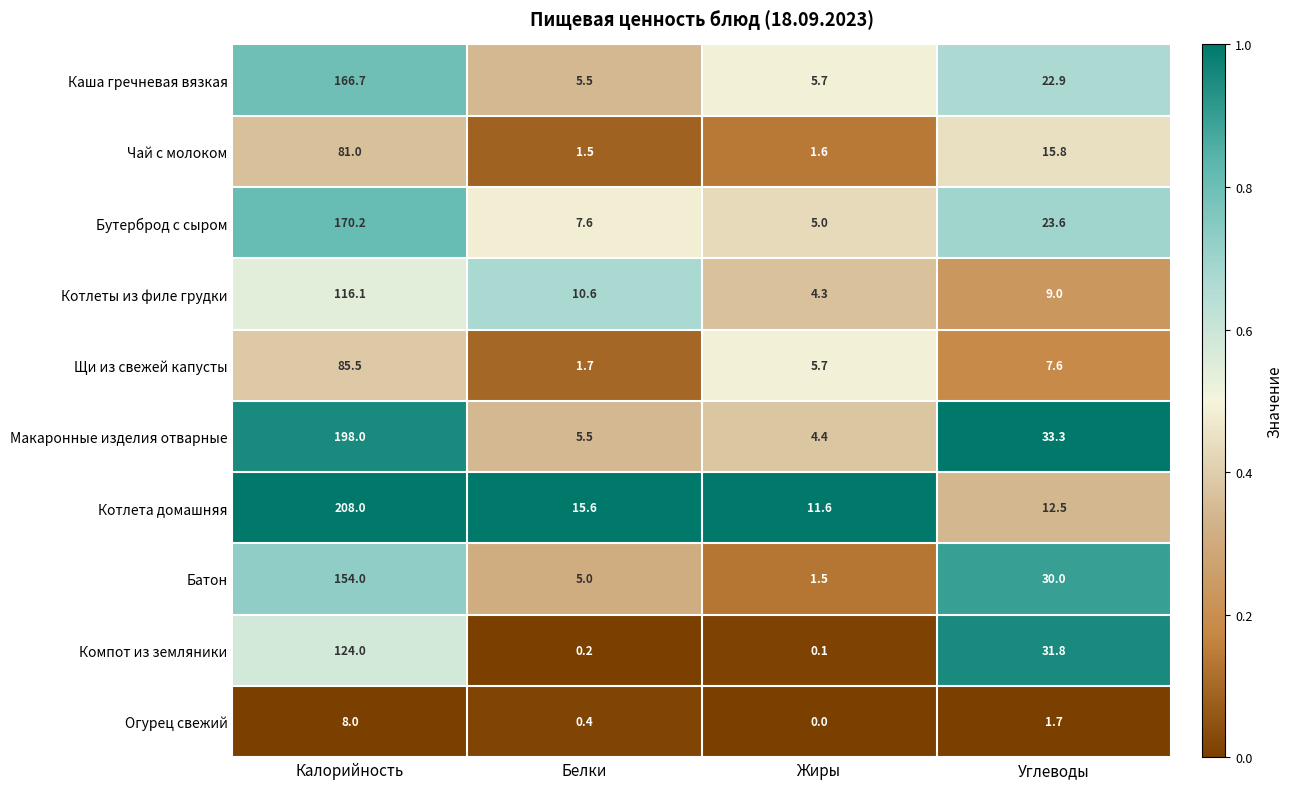

Which series has the largest range (max minus min)?

Котлета домашняя